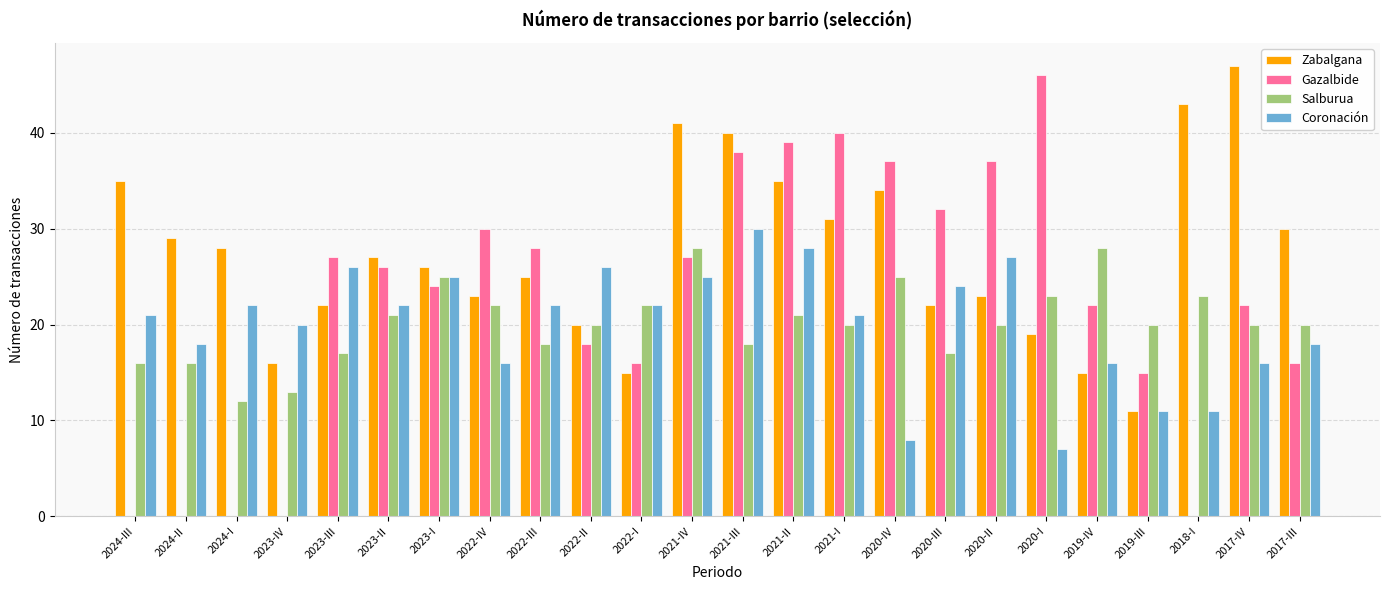

What is the sum of the Zabalgana values at 2019-IV and 2024-II?

44